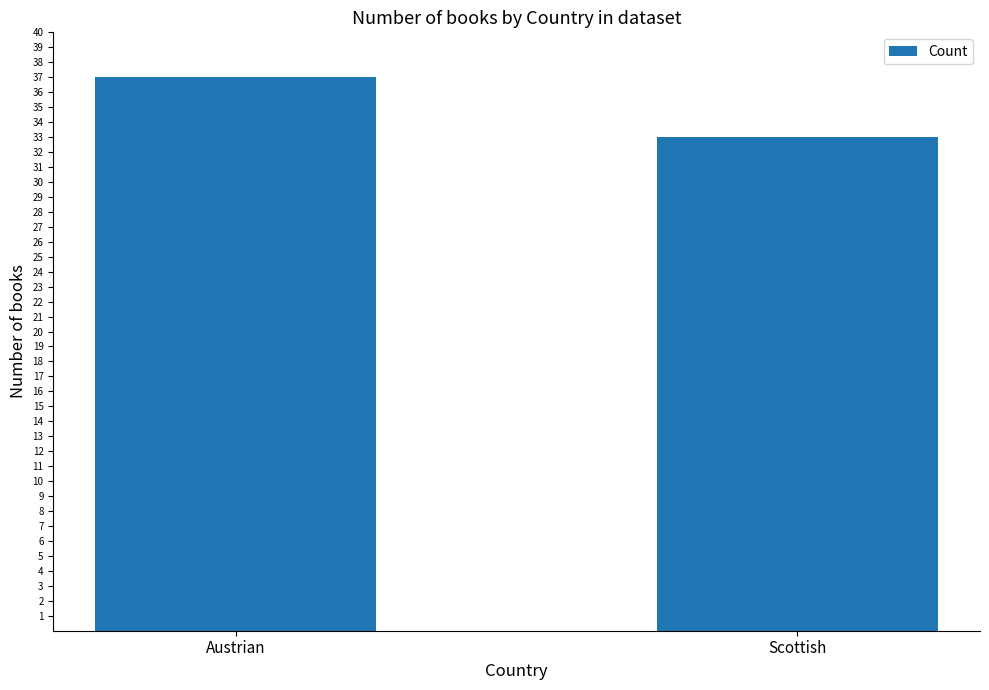

Rank the categories by value from lowest to highest.

Scottish, Austrian